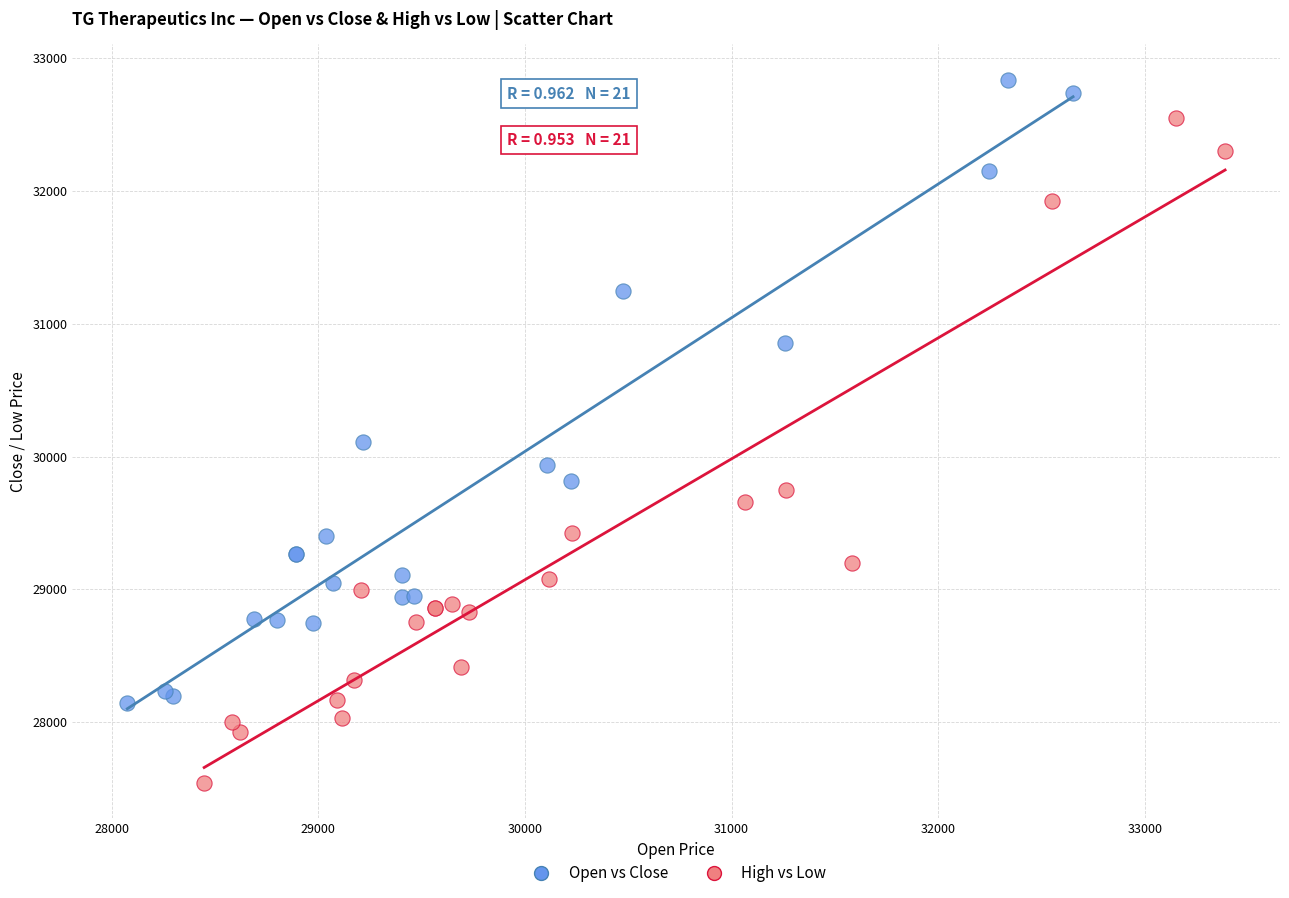

What are all the series names shown in the legend?

Open vs Close, High vs Low